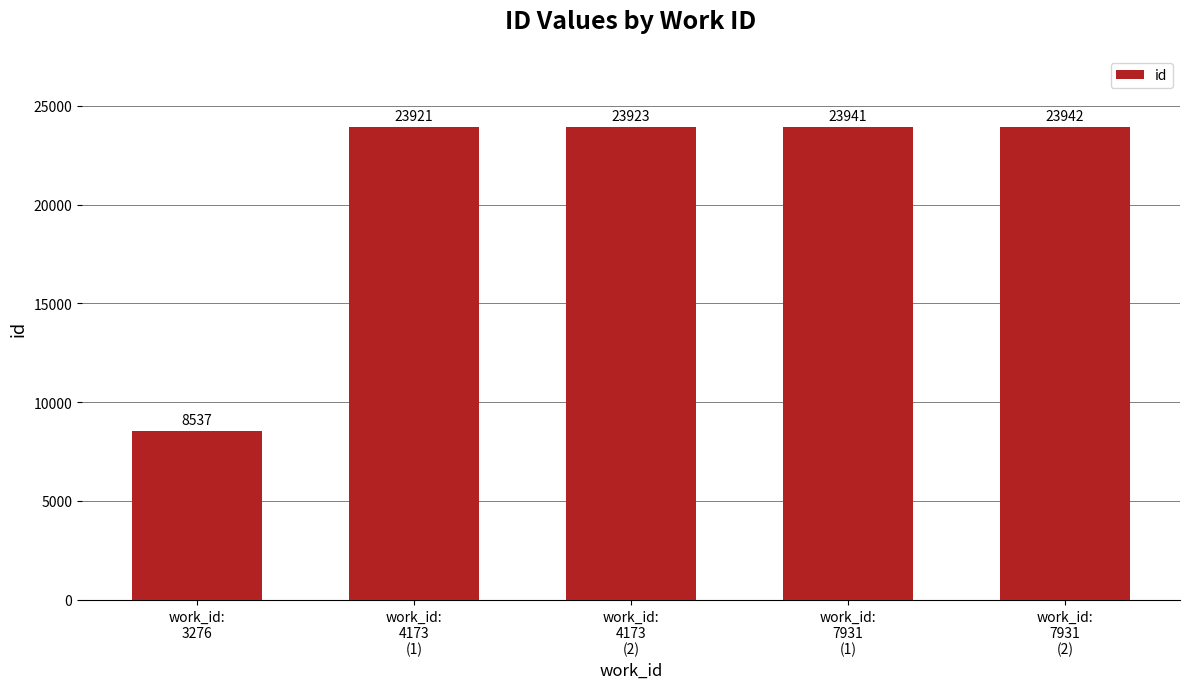

Count the number of data series in this chart.

1